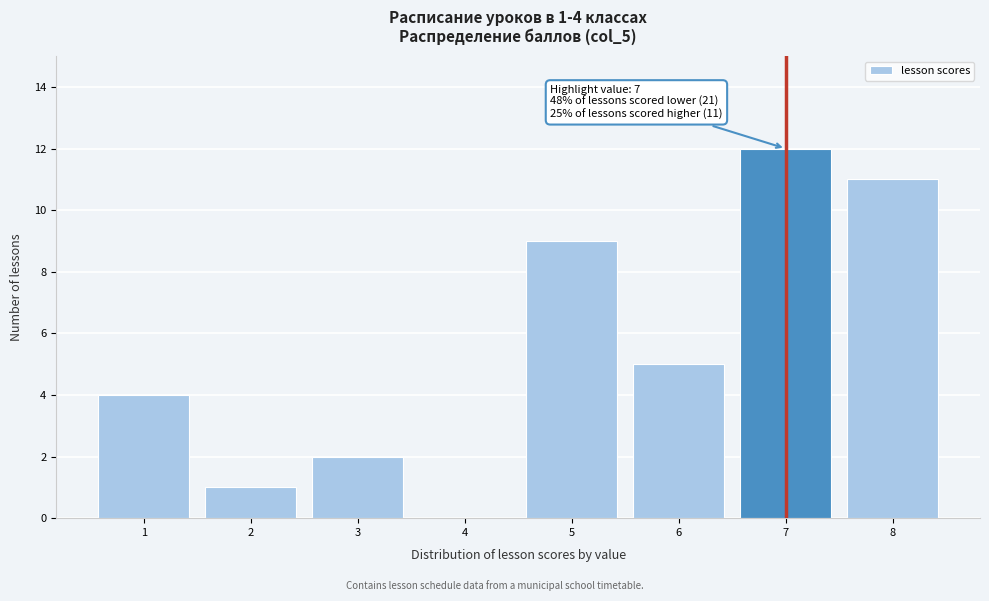

Reading left to right, what are all the values shown in this chart?

1=4	2=1	3=2	4=0	5=9	6=5	7=12	8=11